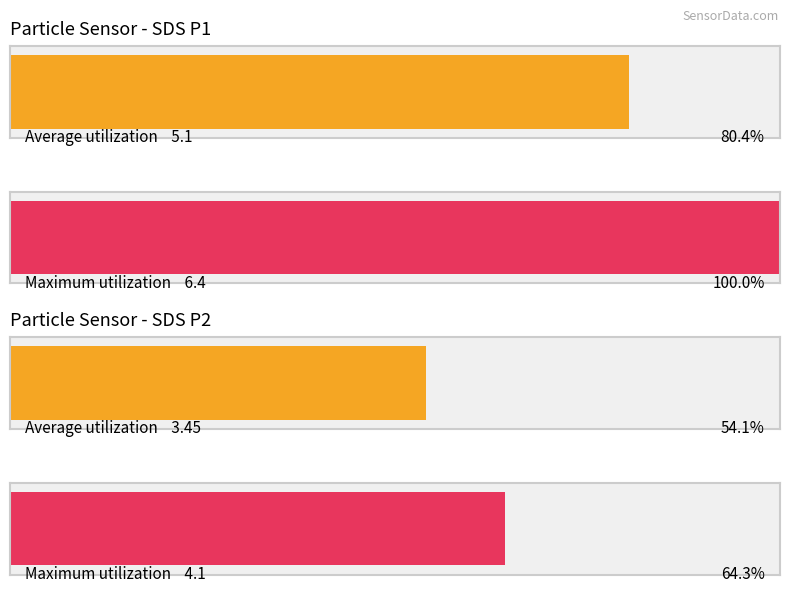

Rank the series by their average value, from lowest to highest.

SDS_P2, SDS_P1